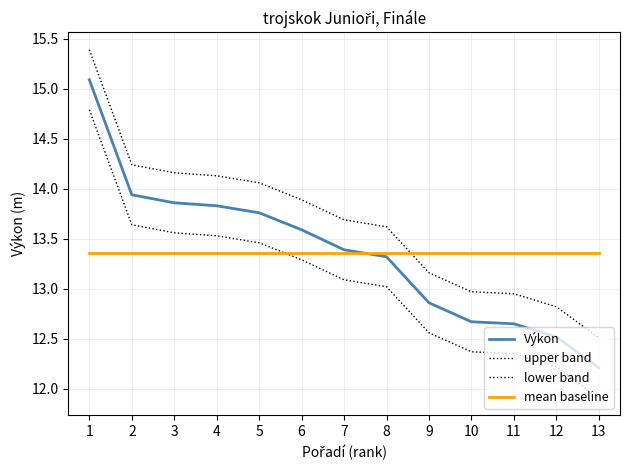

Which series changed the most between 3 and 12?

Výkon